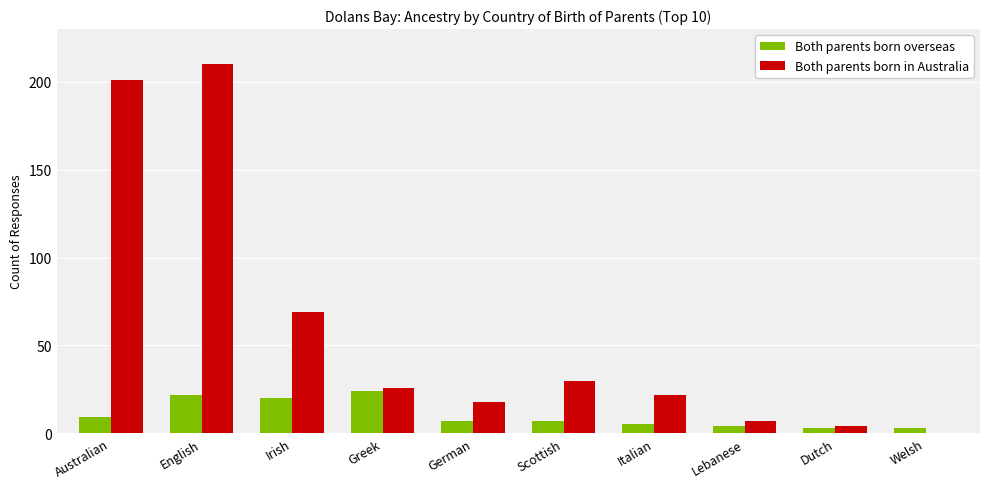

What is the highest value of the Both parents born overseas series?

24